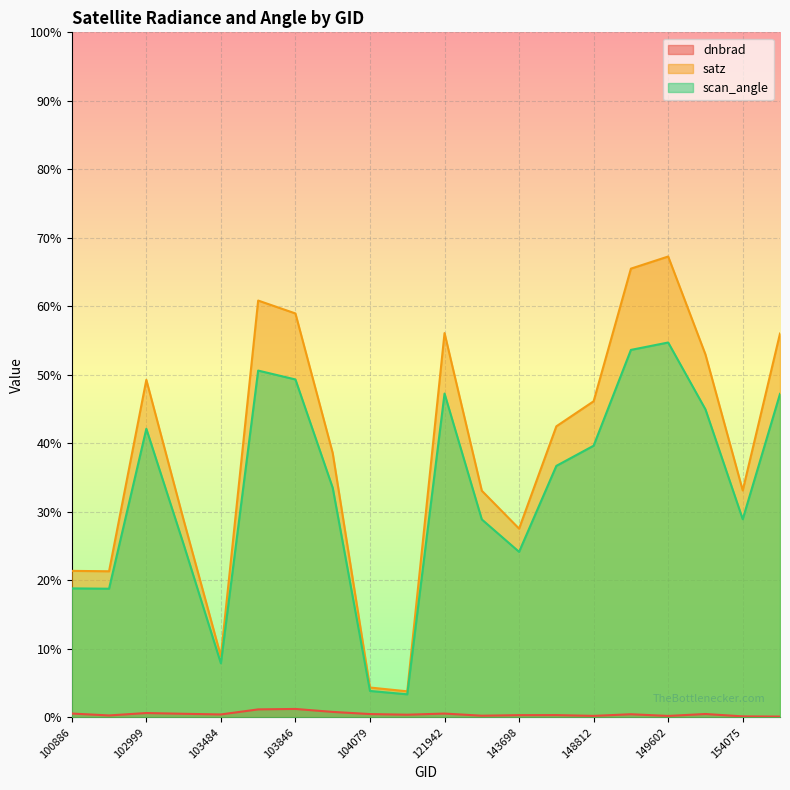

True or false: dnbrad and scan_angle cross at least once.

False